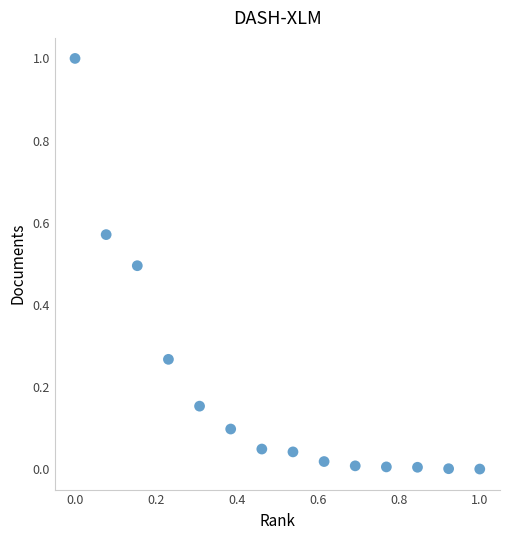

What is the range of Y values (max minus min)?

1.0